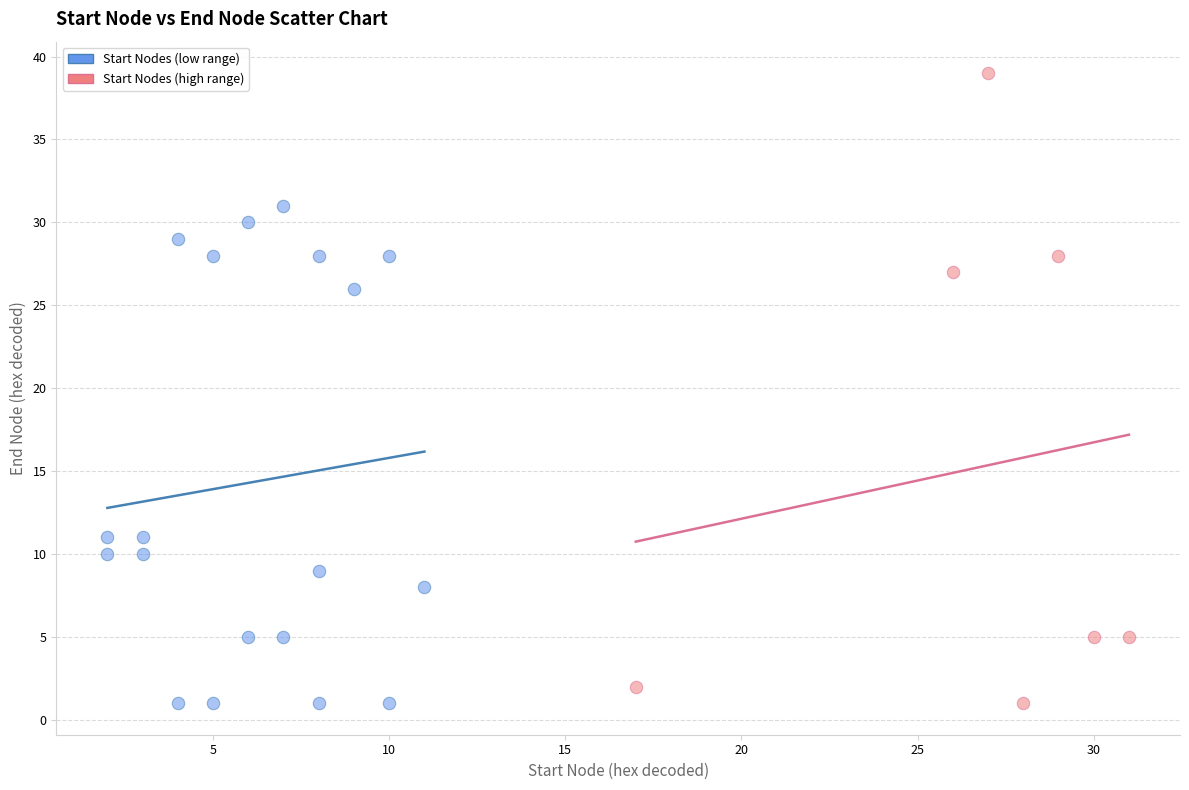

Which series contains the highest Y value?

Start Nodes (high range)